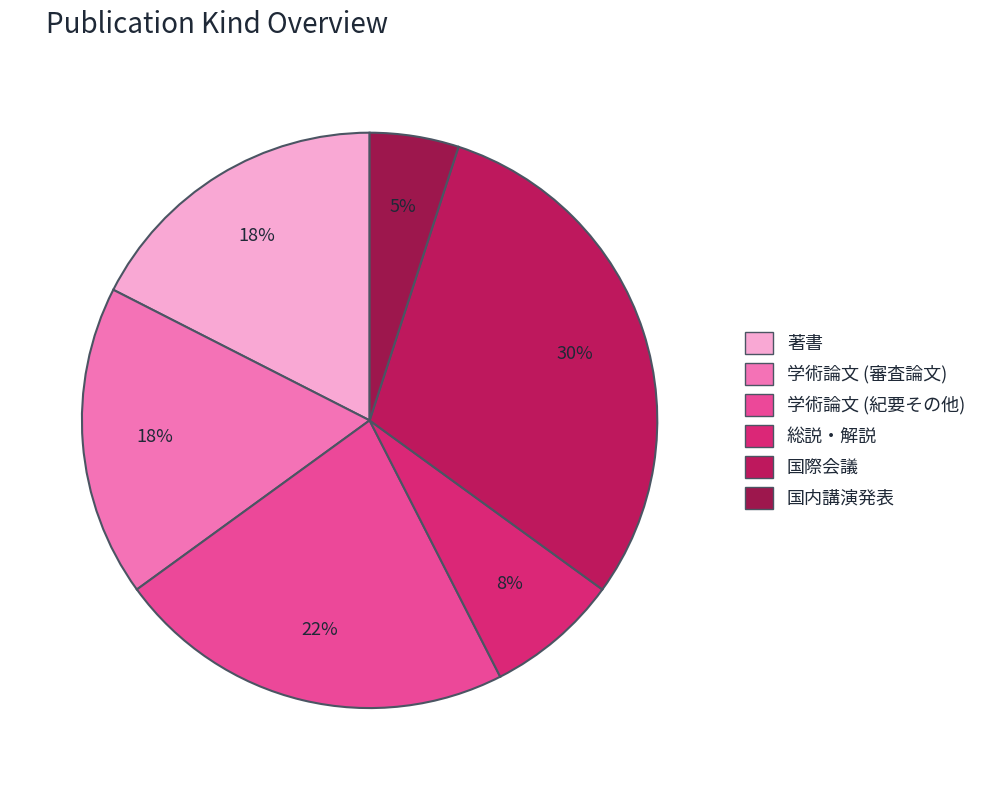

Between 学術論文 (紀要その他) and 著書, which is larger?

学術論文 (紀要その他)